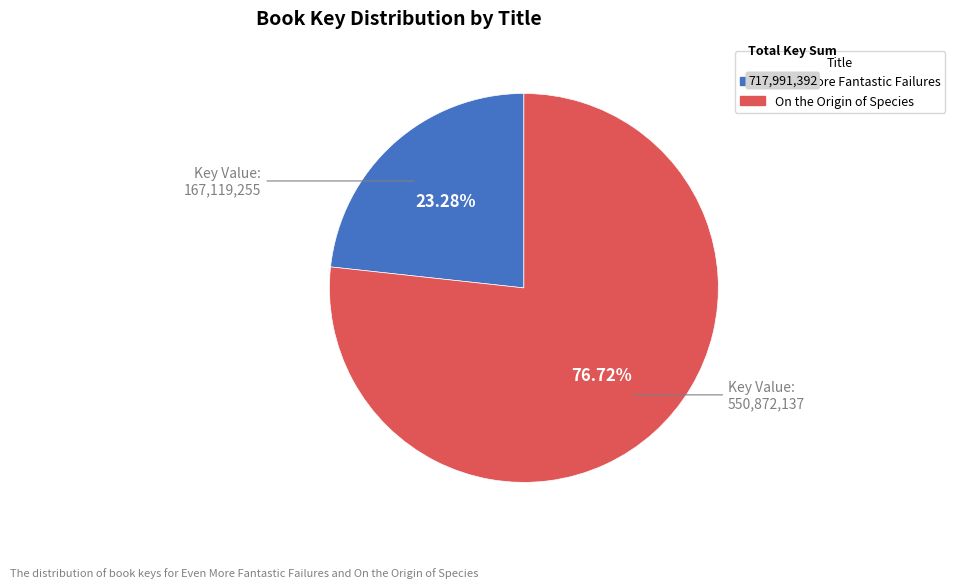

Is there any slice that represents more than half of the pie?

Yes